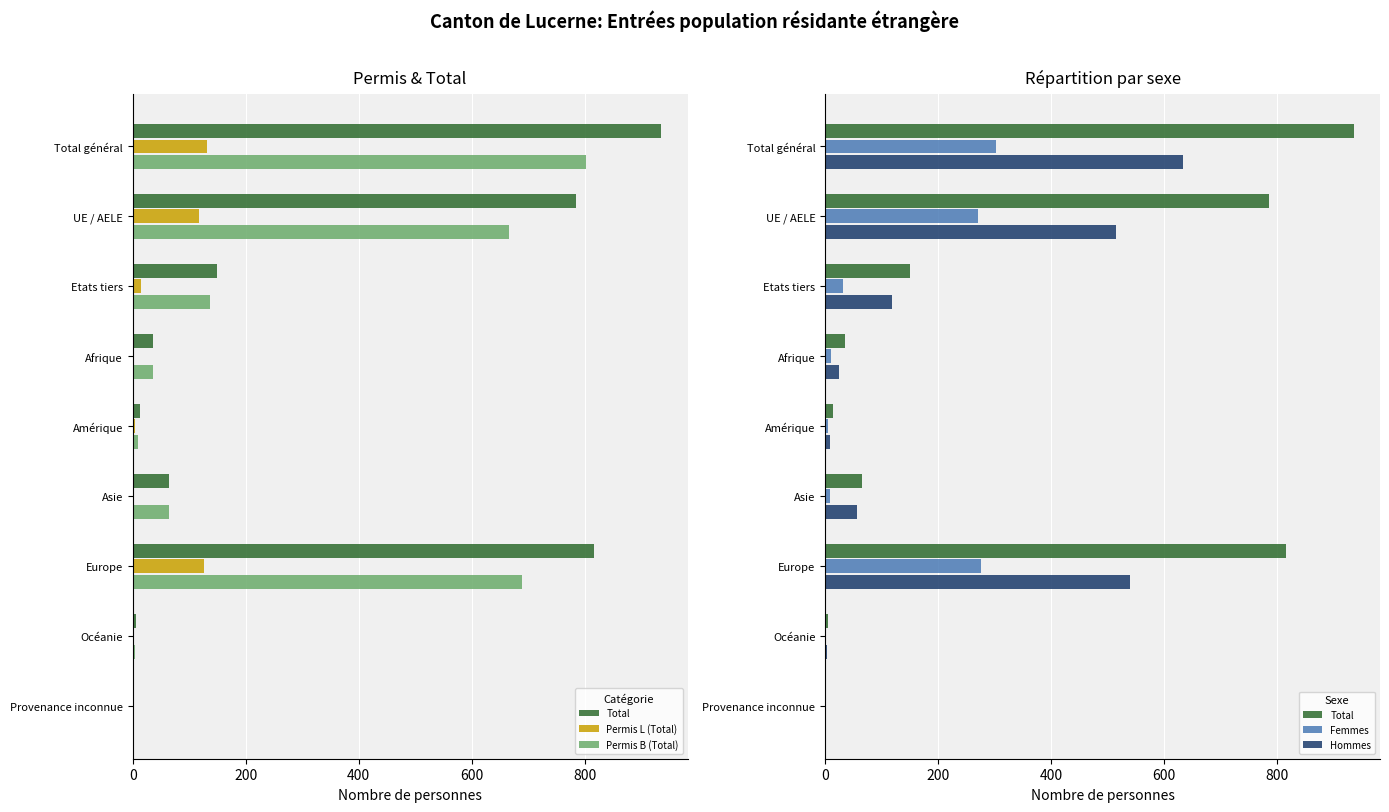

Is it true that Total equals 1 at Provenance inconnue?

False